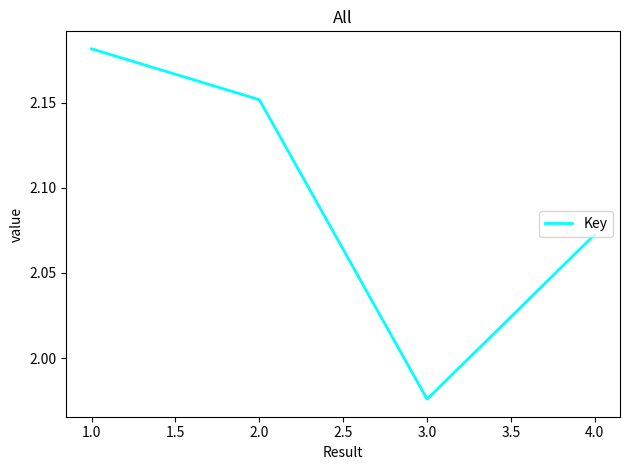

What is the change in value from 2.0 to 4.0?

-0.1